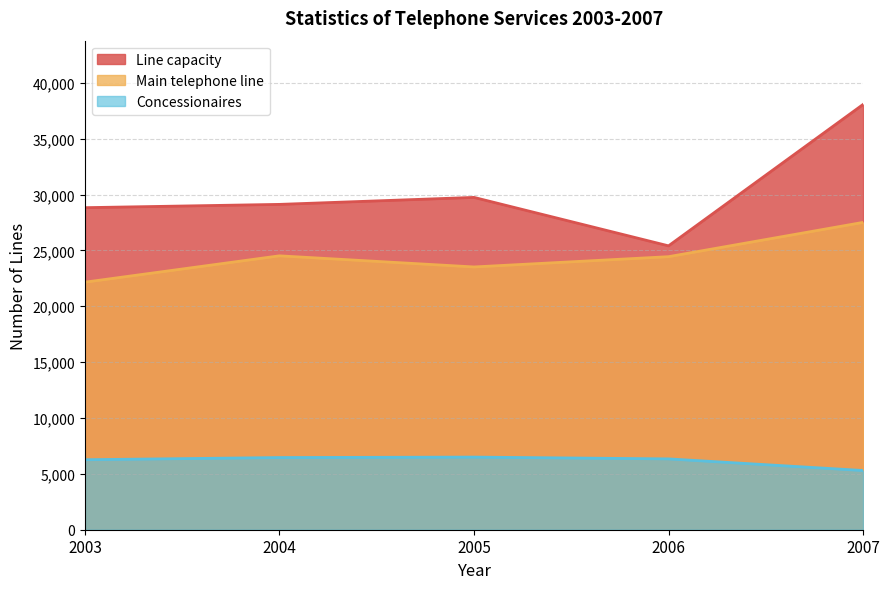

True or false: Line capacity has a value of 38064 at 2007.

True